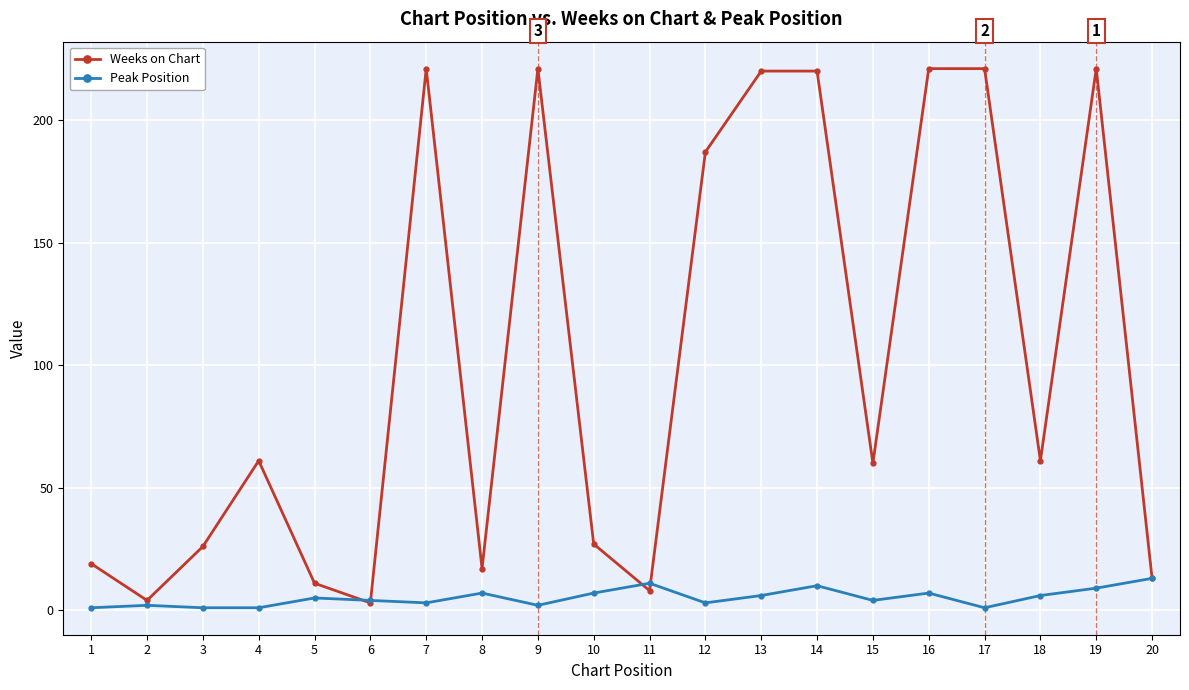

The value of Weeks on Chart at 4 is 61. True or false?

True